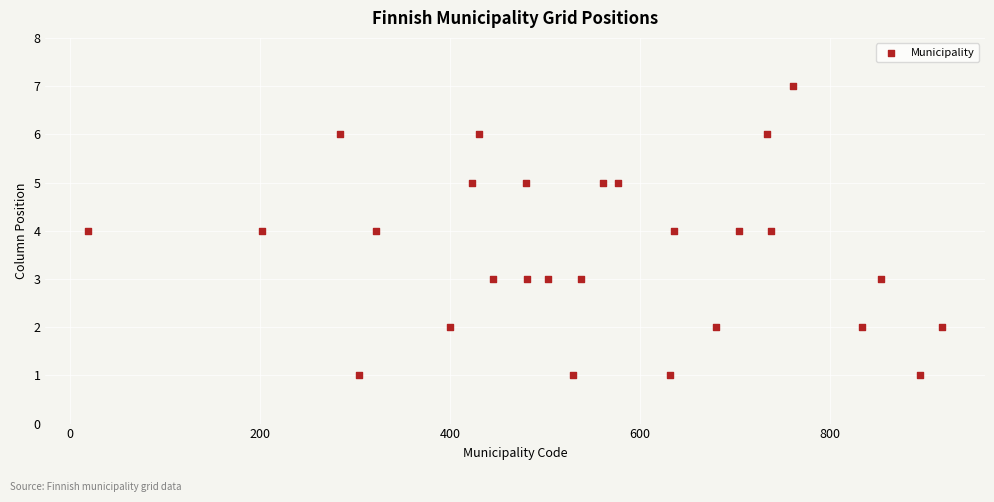

What is the range of Y values (max minus min)?

6